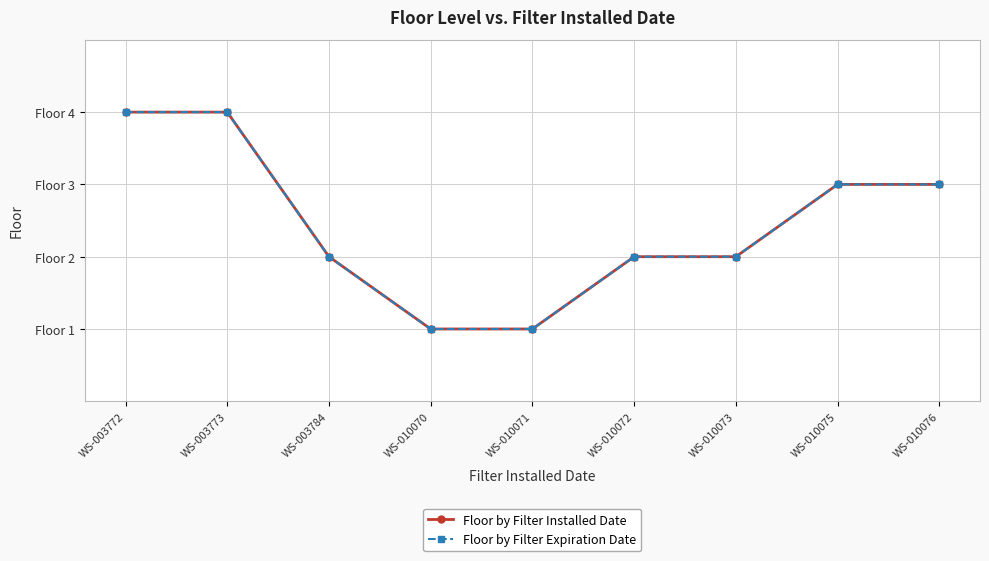

Where is Floor by Filter Expiration Date nearest to the value 2?

WS-003784